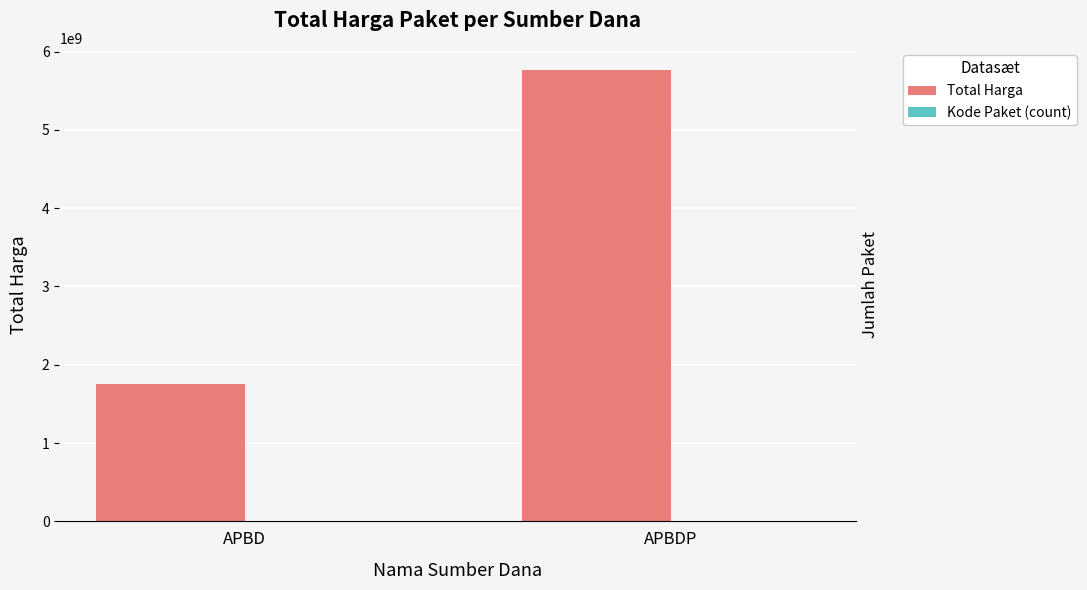

At which category is the sum across all series the highest?

APBDP